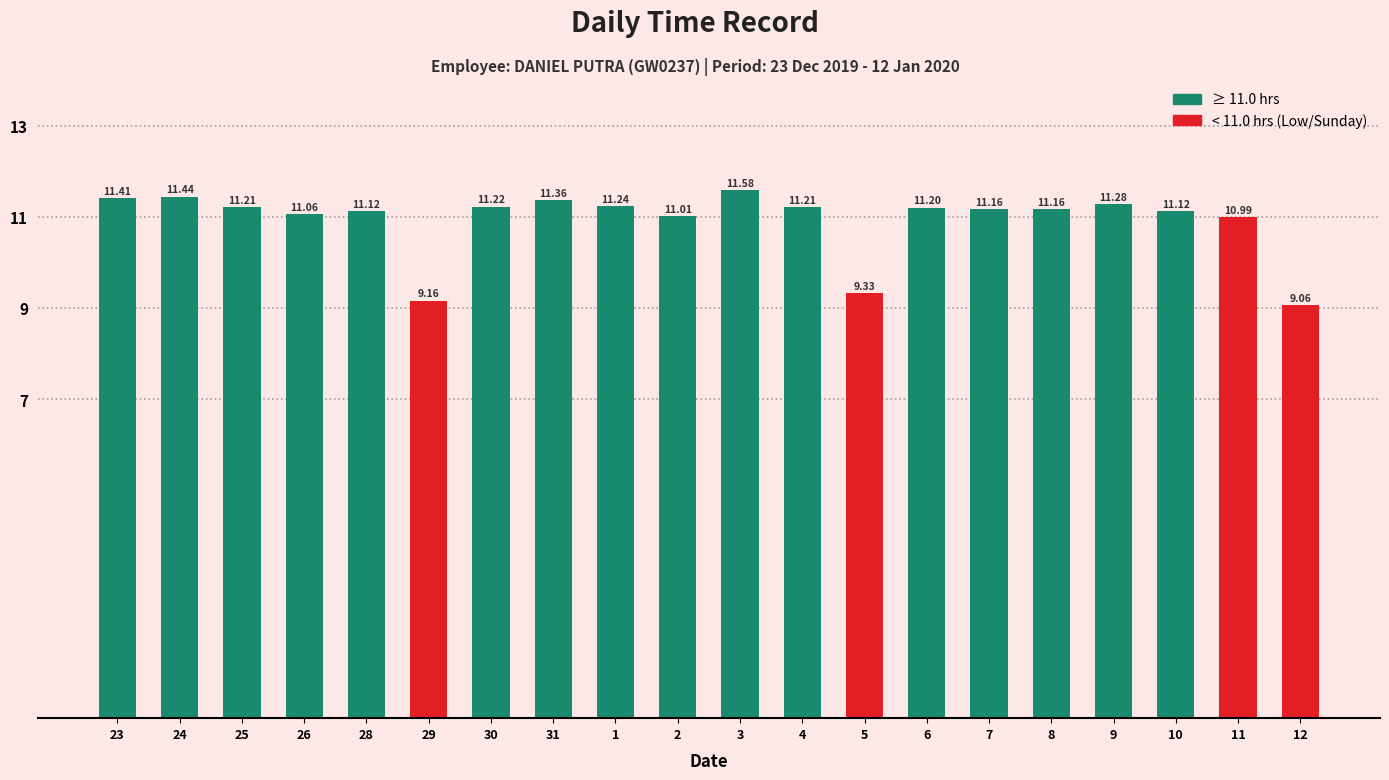

Where is the data nearest to the value 10?

5